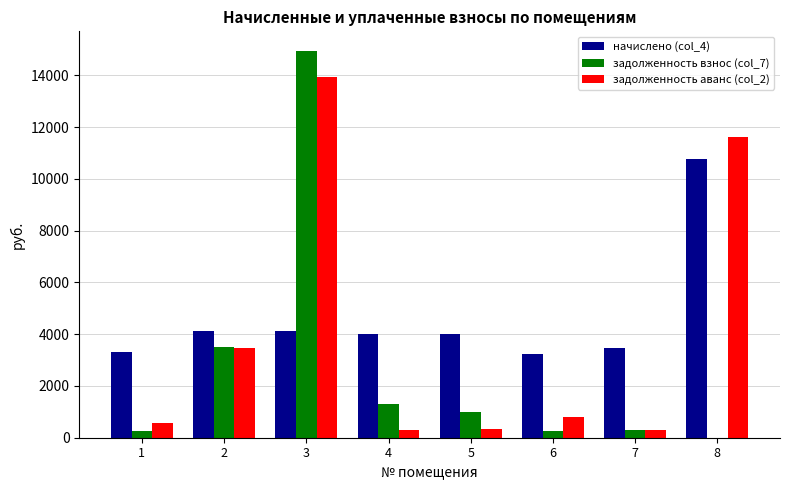

At which category does the chart reach its peak across all series?

3